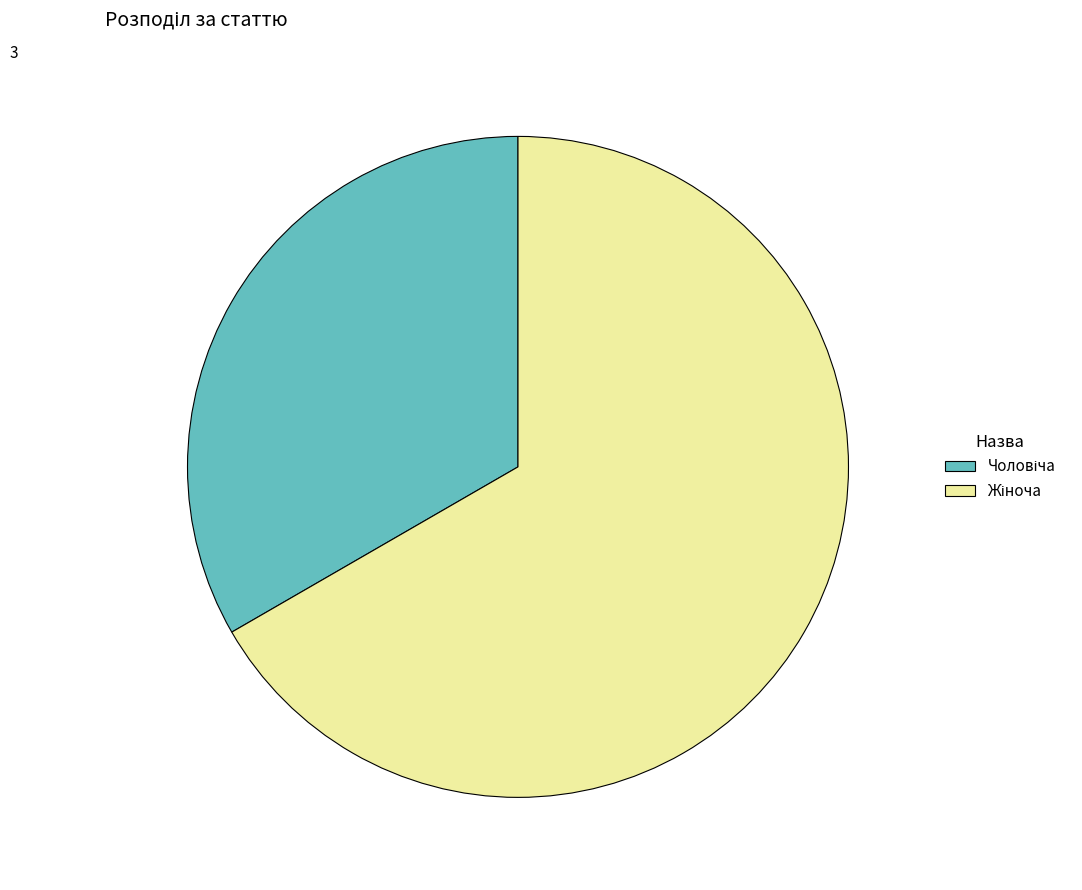

Is there any slice that represents more than half of the pie?

Yes